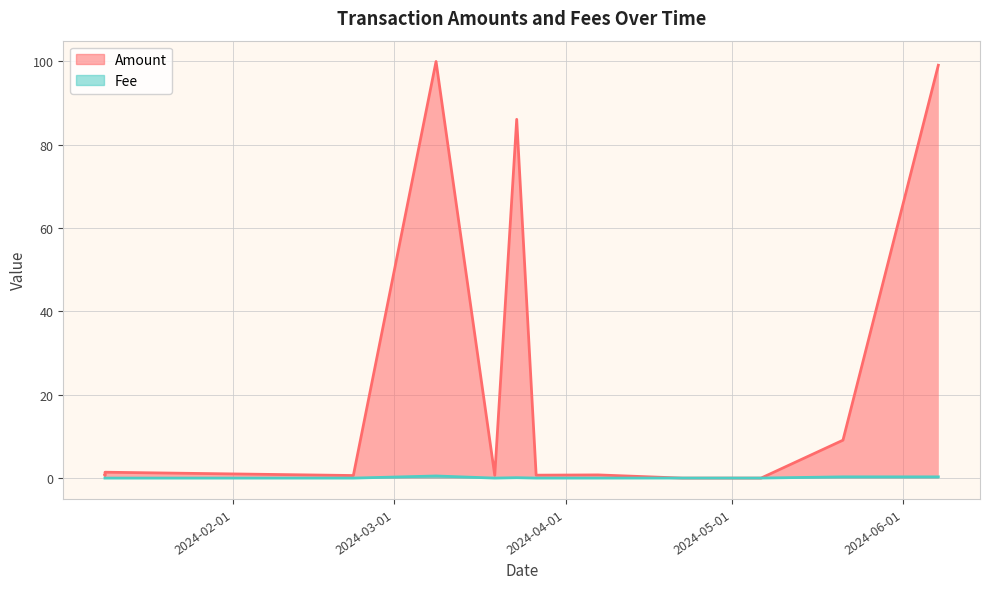

The value of Amount at 2024-04-22 02:06:00 is -51.5. True or false?

False